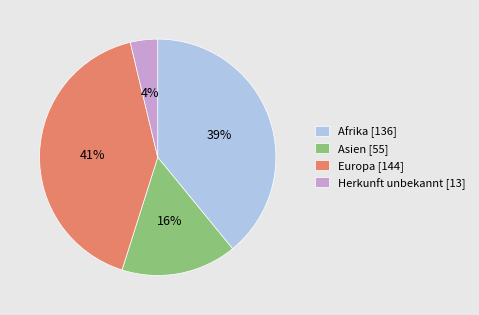

Does Herkunft unbekannt account for over 50% of the chart?

No